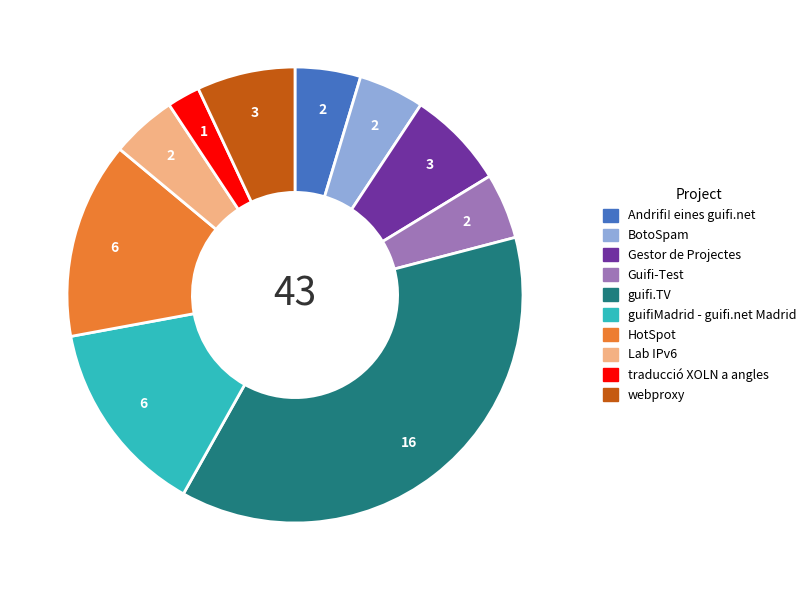

Is the sum of HotSpot and webproxy greater than half?

No